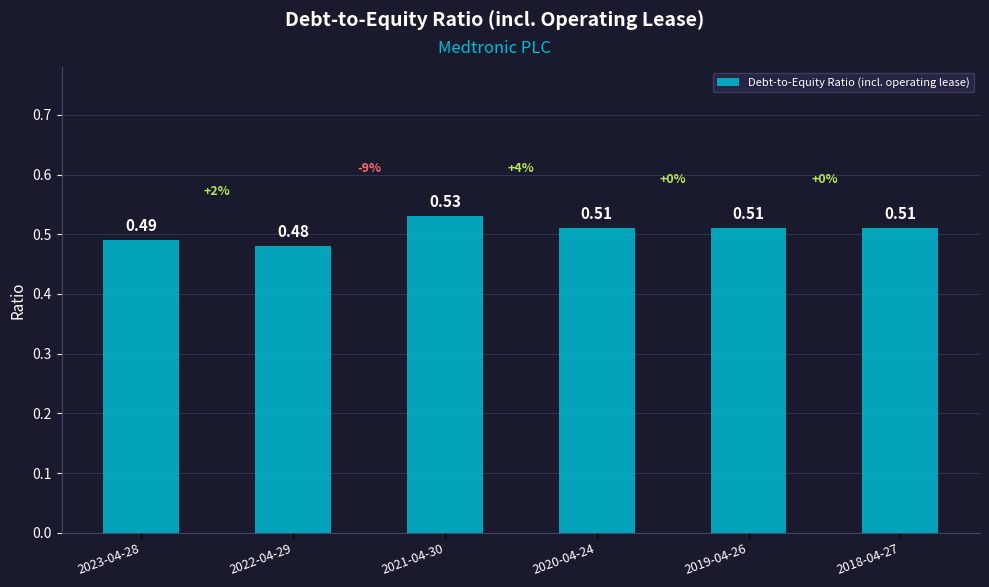

Which label corresponds to the largest value in the chart?

2021-04-30